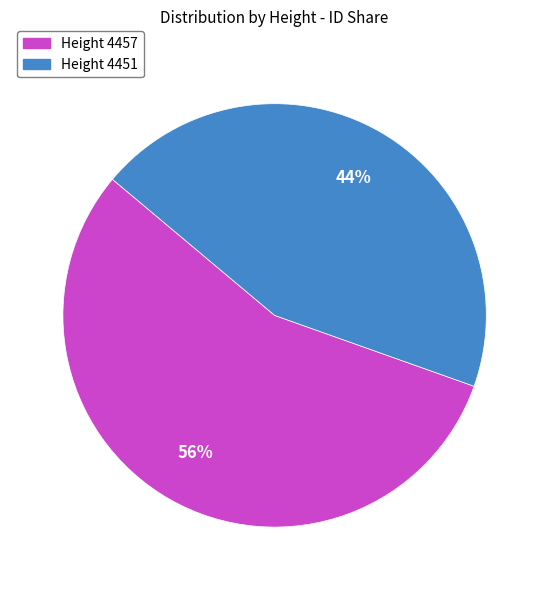

Is Height 4457 the majority of the pie?

Yes